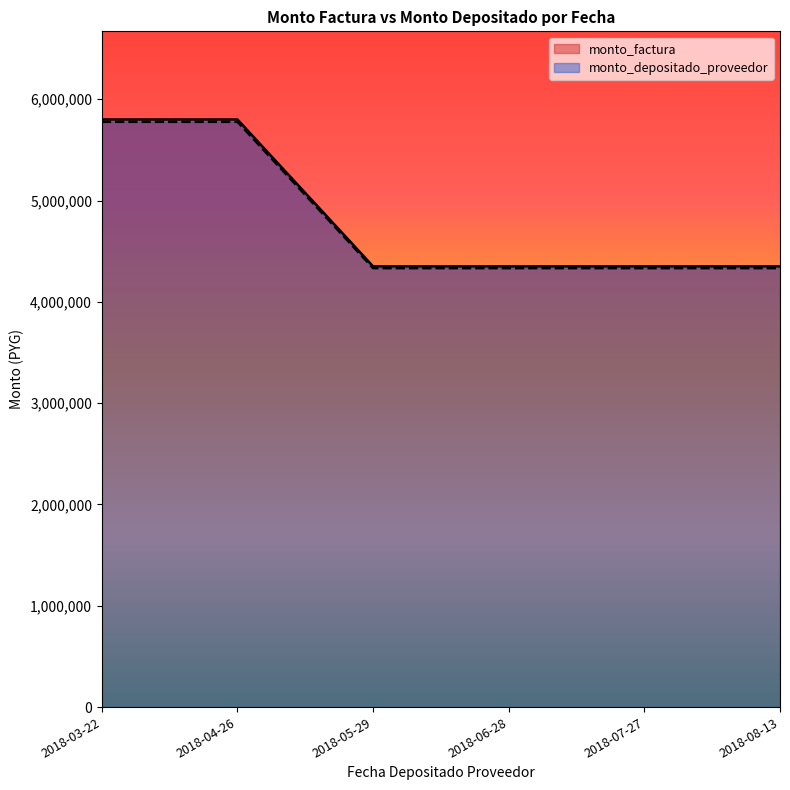

Is it true that monto_depositado_proveedor equals 1646519 at 2018-07-27?

False